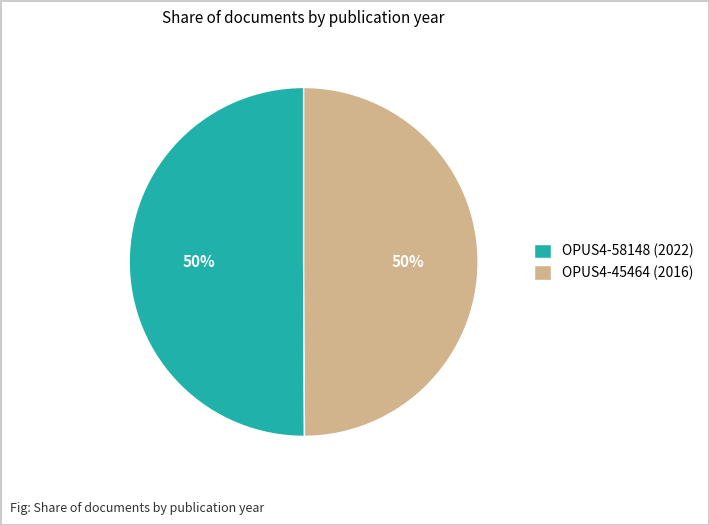

To the nearest percent, what percentage of the pie is OPUS4-58148 (2022)?

50%